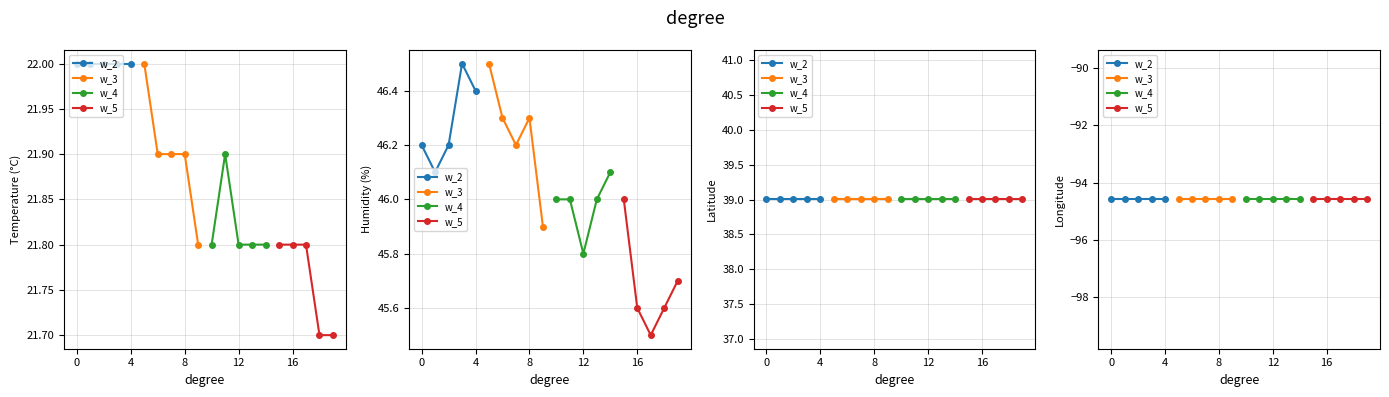

Count the number of data series in this chart.

4